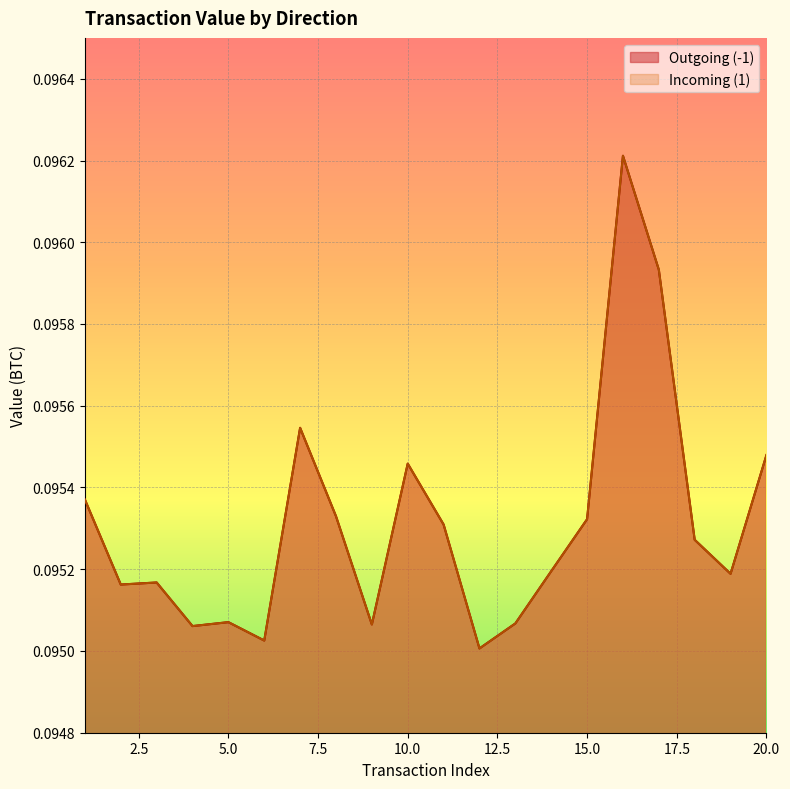

Reading right to left, extract all data points from this chart.

Outgoing (-1): 0.1	0.1	0.1	0.1	0.1	0.1	0.1	0.1	0.1	0.1	0.1	0.1	0.1	0.1	0.1	0.1	0.1	0.1	0.1	0.1
Incoming (1): 0.1	0.1	0.1	0.1	0.1	0.1	0.1	0.1	0.1	0.1	0.1	0.1	0.1	0.1	0.1	0.1	0.1	0.1	0.1	0.1